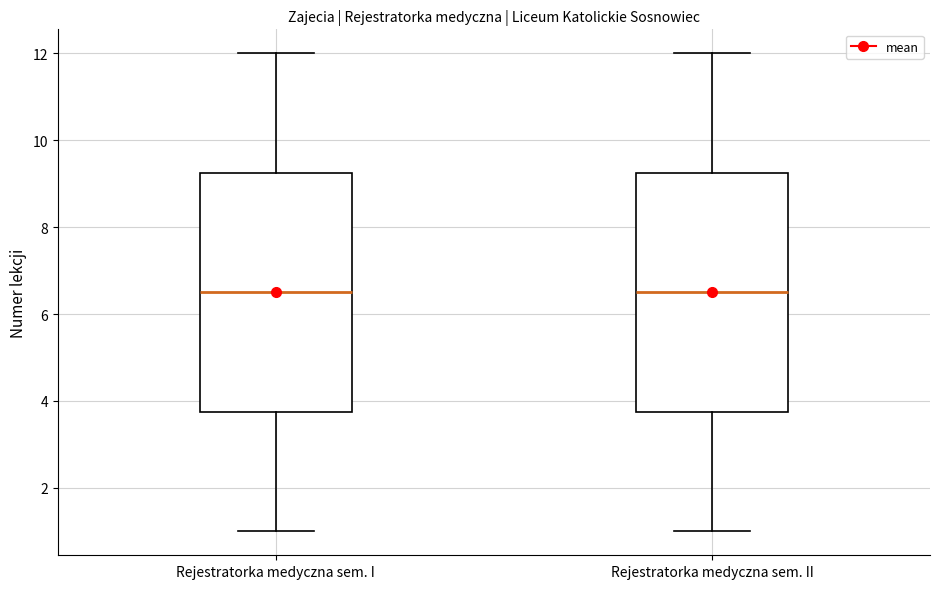

Reading left to right, transcribe this box plot: for each box, give where its median line is, the range the box spans, and where its two whiskers end, as read against the y-axis. The values are not printed on the chart, so give them approximately, as read against the axis.

Rejestratorka medyczna sem. I: median 6.6, box 3.8 to 9.2, whiskers 1.0 to 12.0
Rejestratorka medyczna sem. II: median 6.6, box 3.8 to 9.2, whiskers 1.0 to 12.0